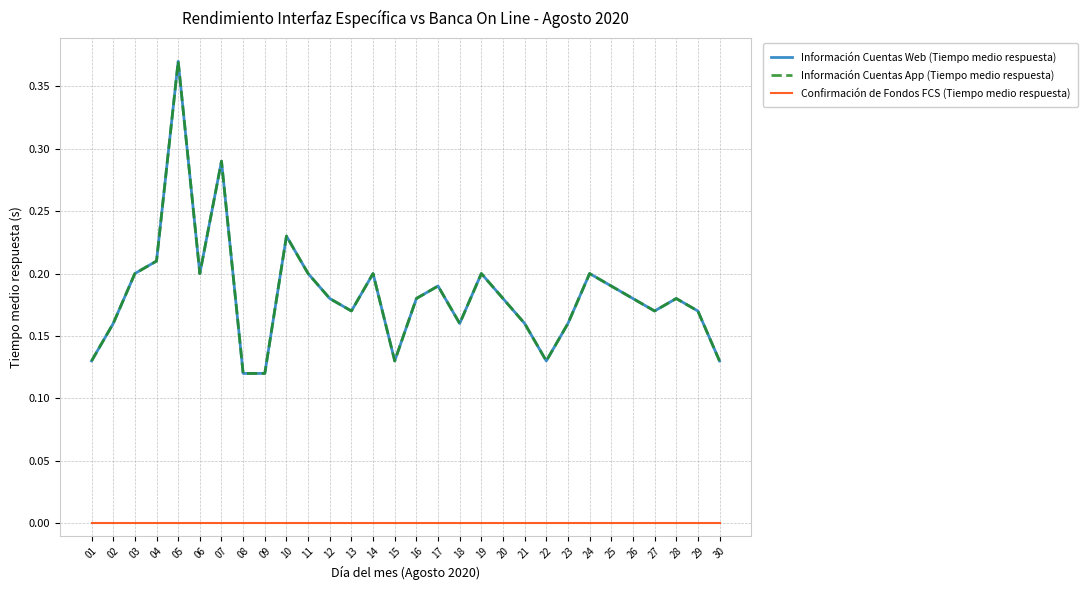

Does the chart display data point markers on the line(s)?

No